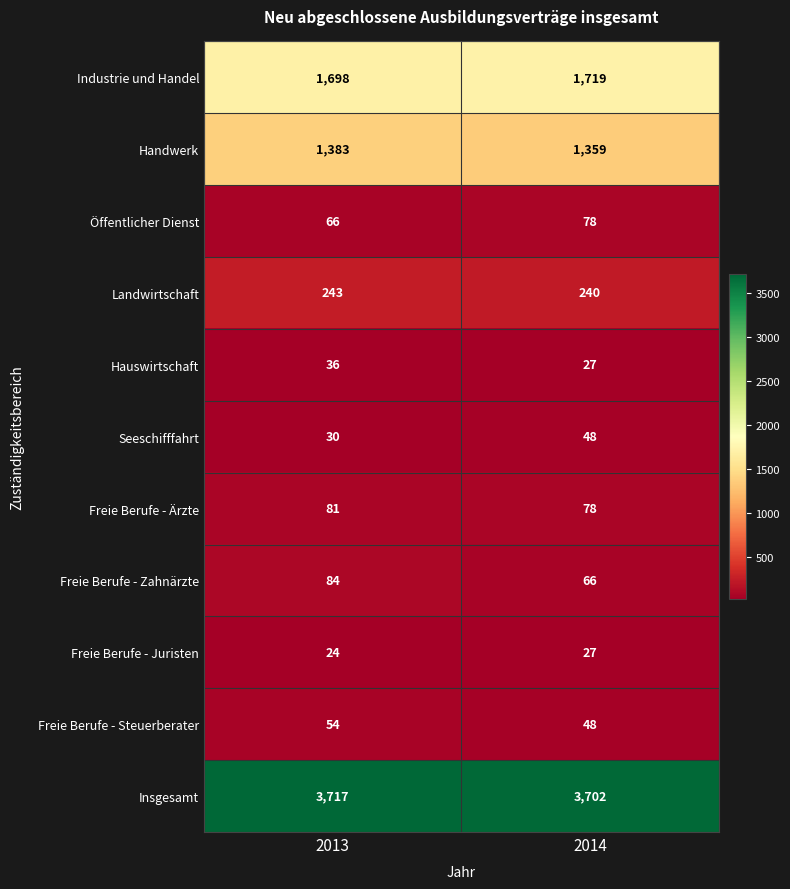

How many data points in Freie Berufe - Ärzte are less than 81?

1